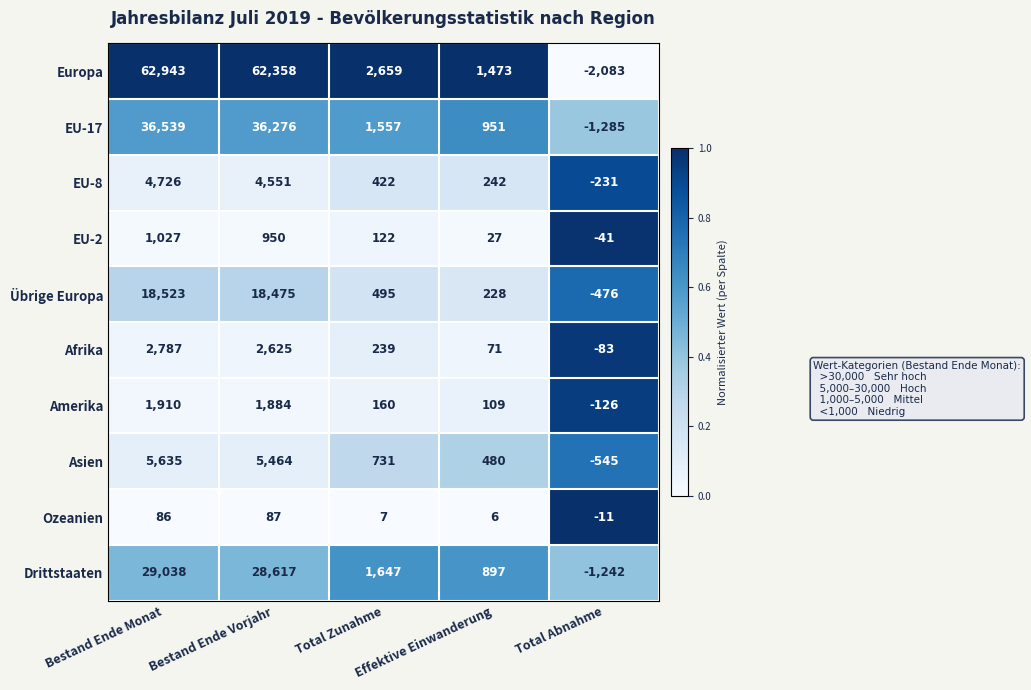

Rank the series by their maximum value, from lowest to highest.

Ozeanien, EU-2, Amerika, Afrika, EU-8, Asien, Übrige Europa, Drittstaaten, EU-17, Europa